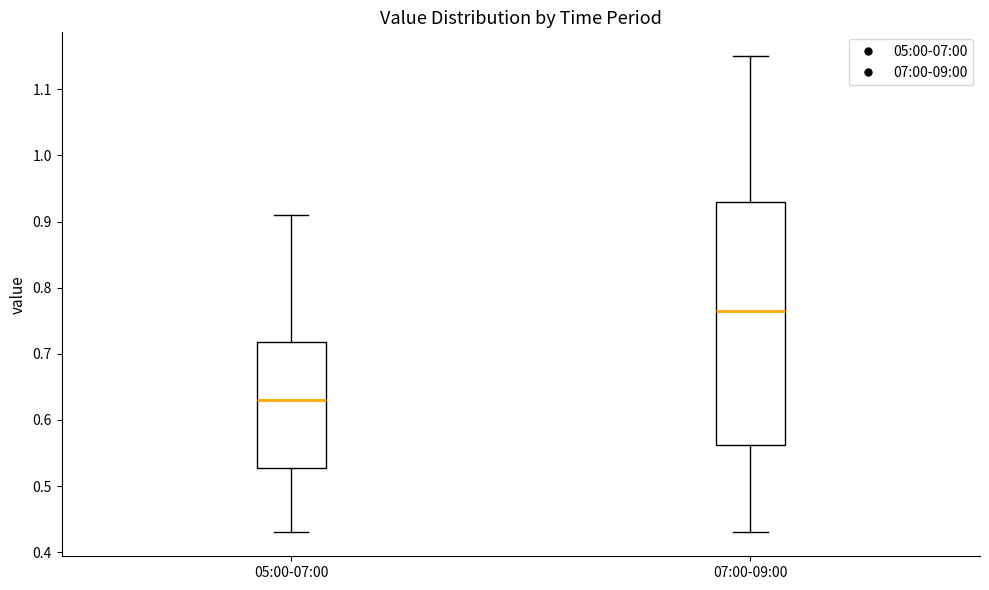

Which box has the lowest median line?

05:00-07:00